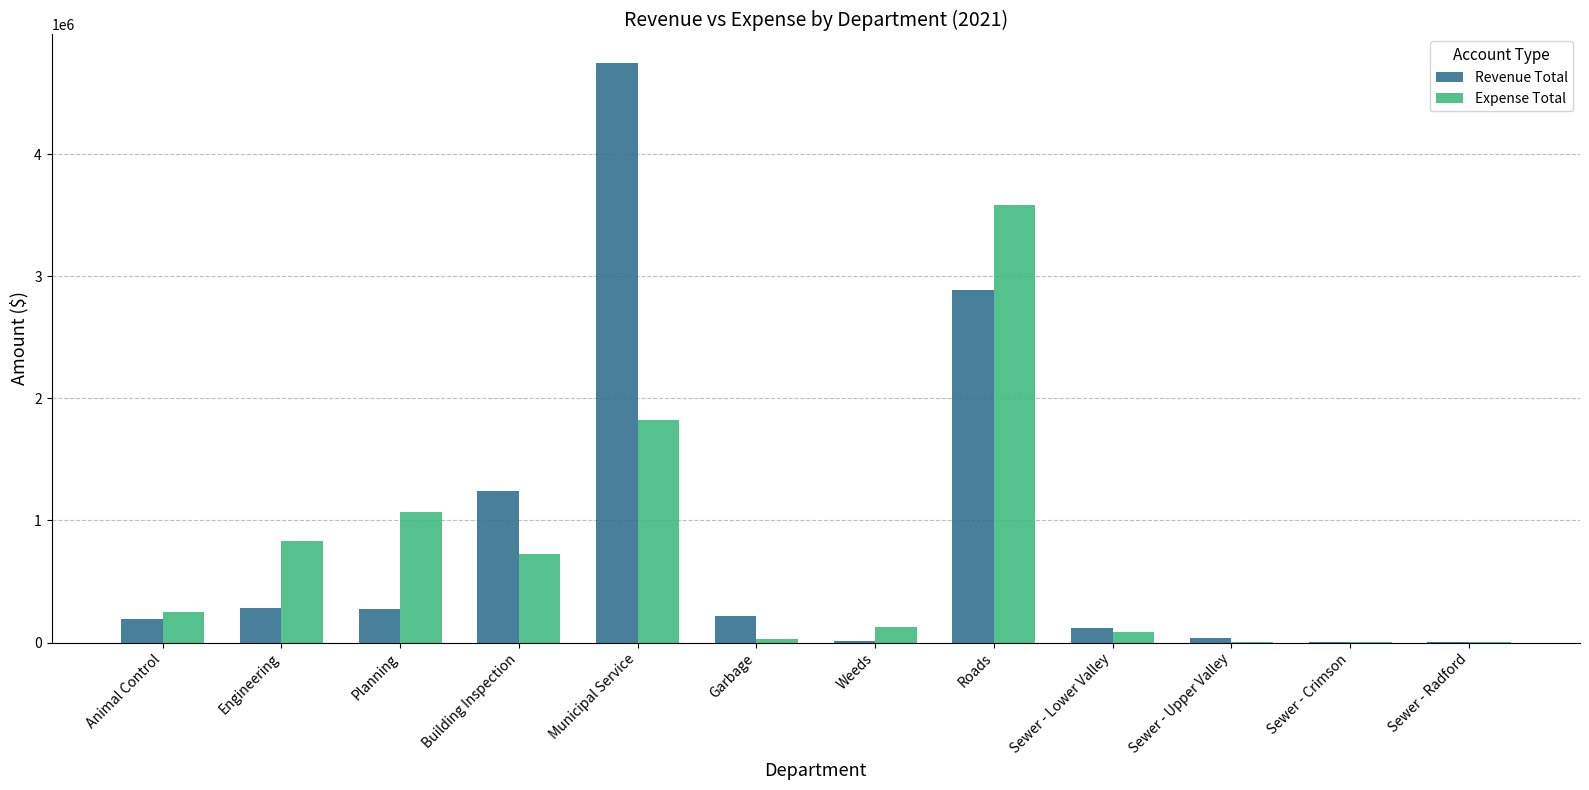

The Expense Total series shows 3582145.0 at Roads. True or false?

True